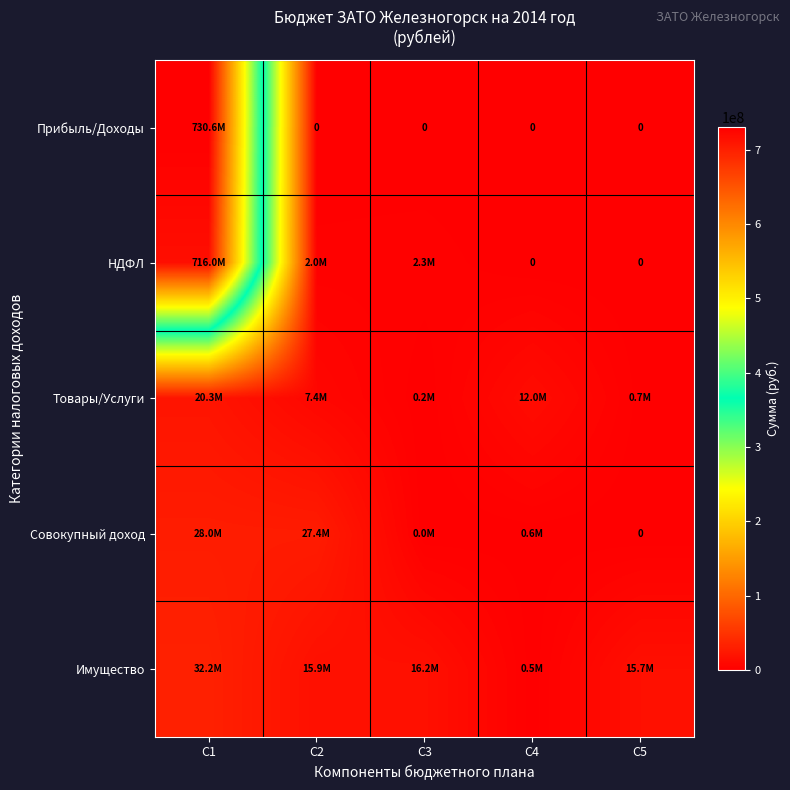

Which series changed the most between C3 and C5?

НДФЛ